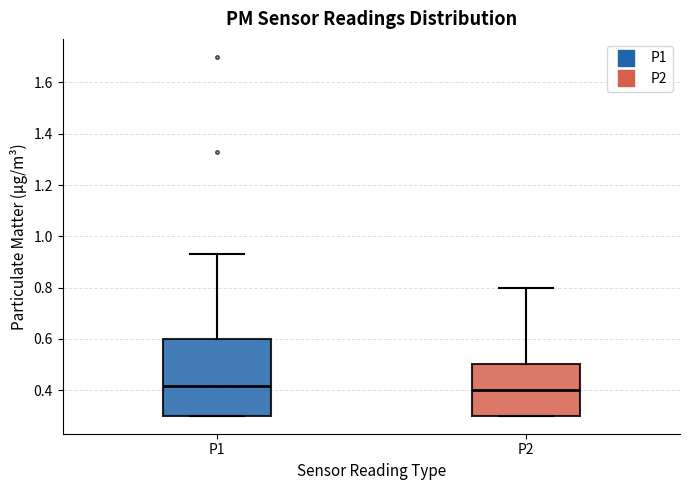

Where is the lower edge of the box for P1 on the y-axis? The values are not printed on the chart, so give them approximately, as read against the axis.

0.30